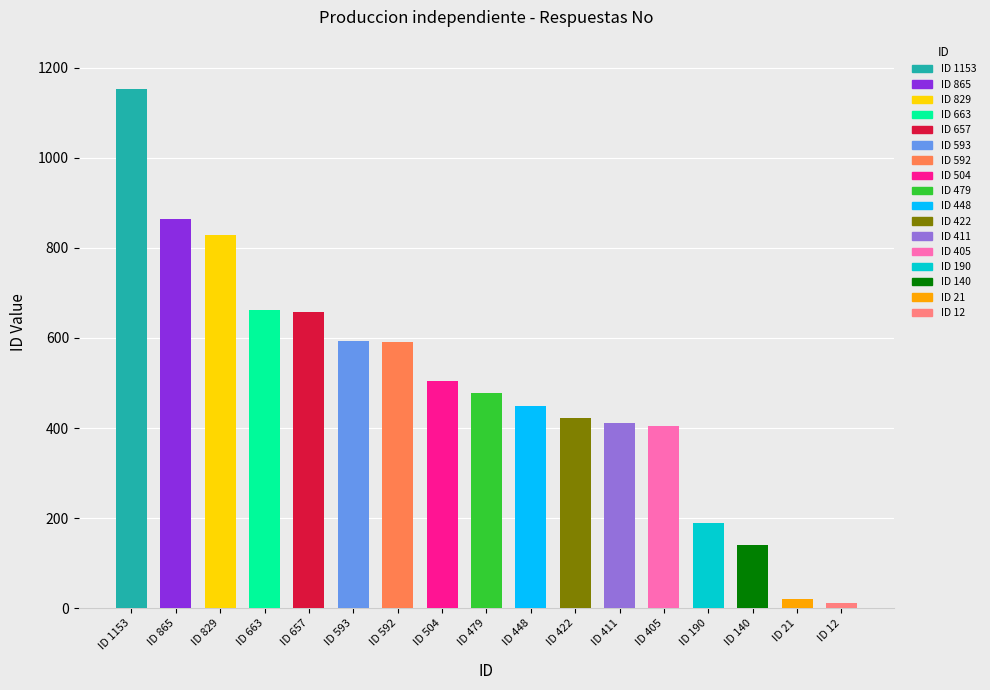

The value at ID 190 is 282. True or false?

False